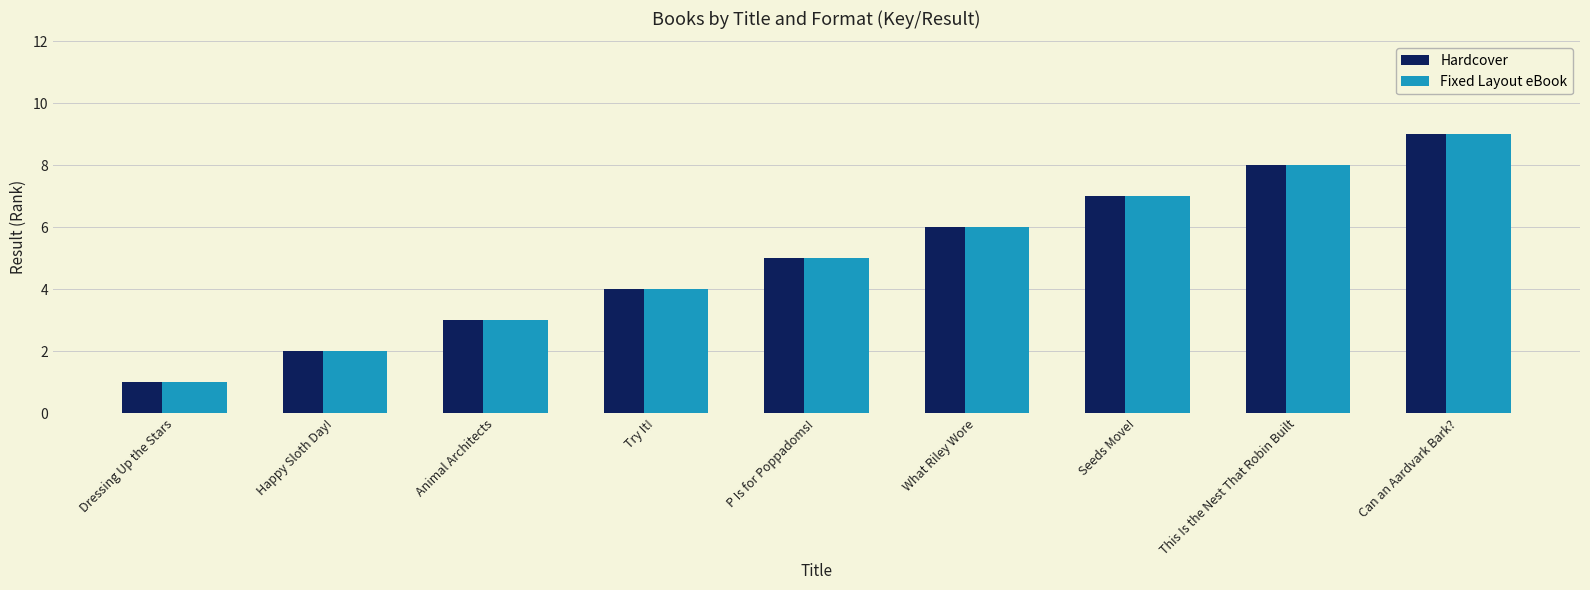

What is the minimum value for Hardcover?

1